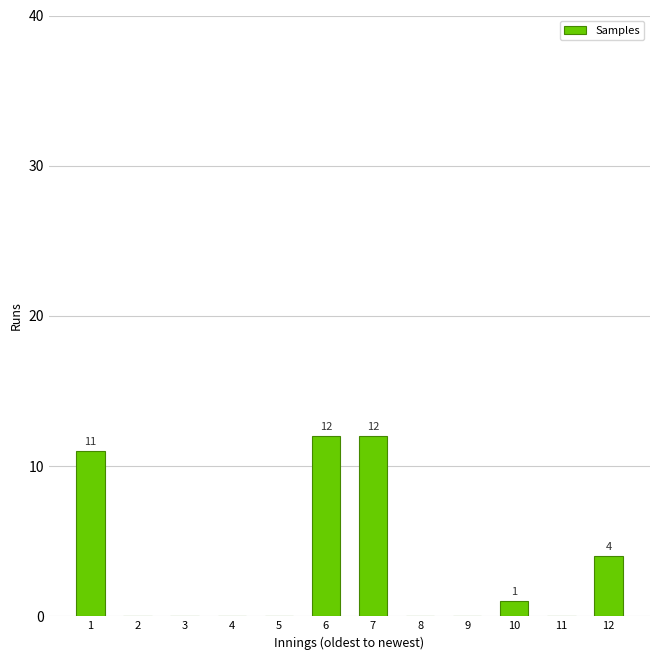

Reading left to right, list all the values displayed in this chart.

1=11	2=0	3=0	4=0	5=0	6=12	7=12	8=0	9=0	10=1	11=0	12=4